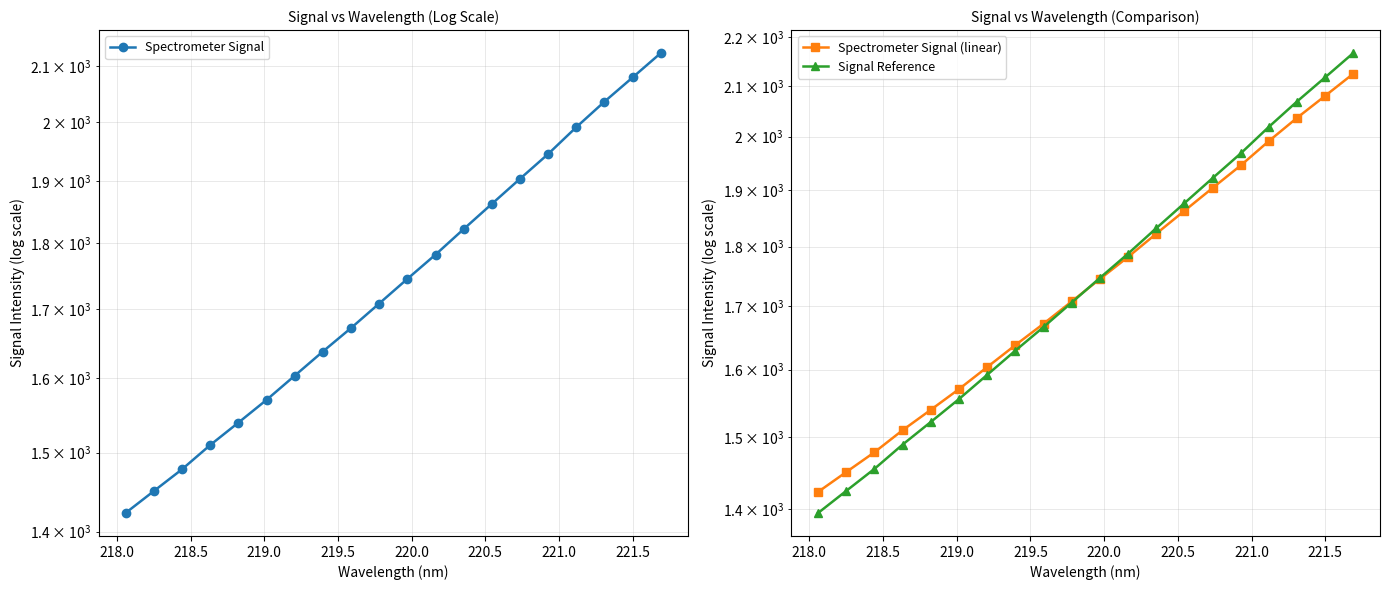

List the series in order of their peak value, highest first.

Signal Reference, Spectrometer Signal, Spectrometer Signal (linear)